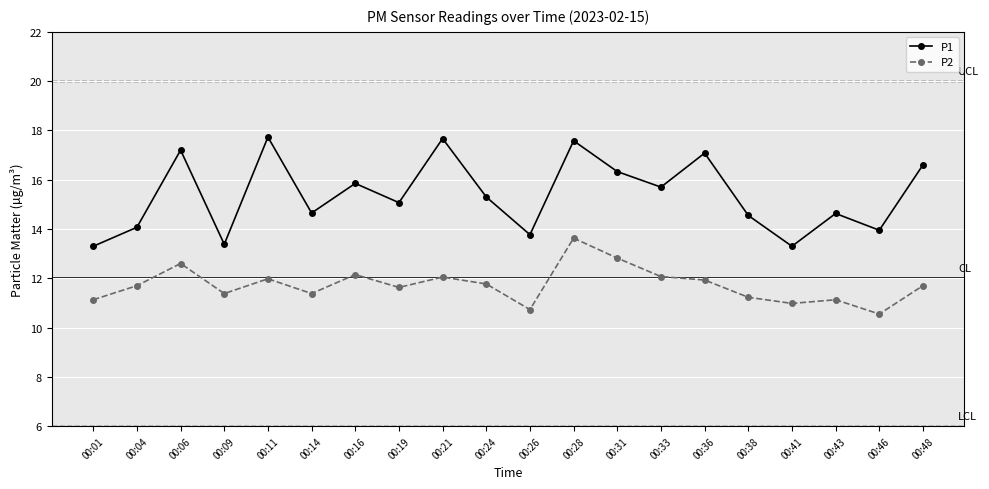

What is the minimum value shown in the chart?

10.6